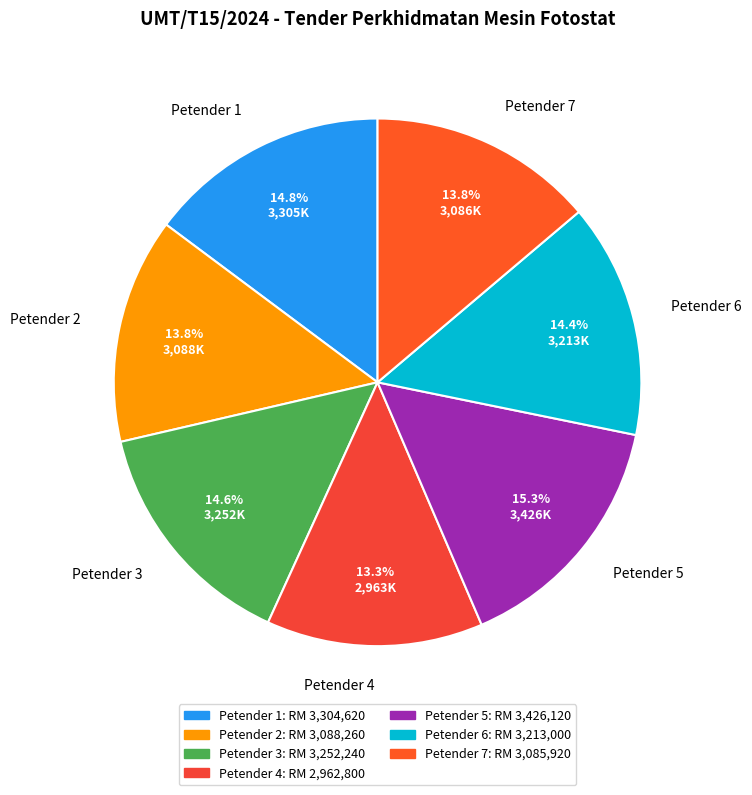

What is the change in value from Petender 1 to Petender 3?

-52380